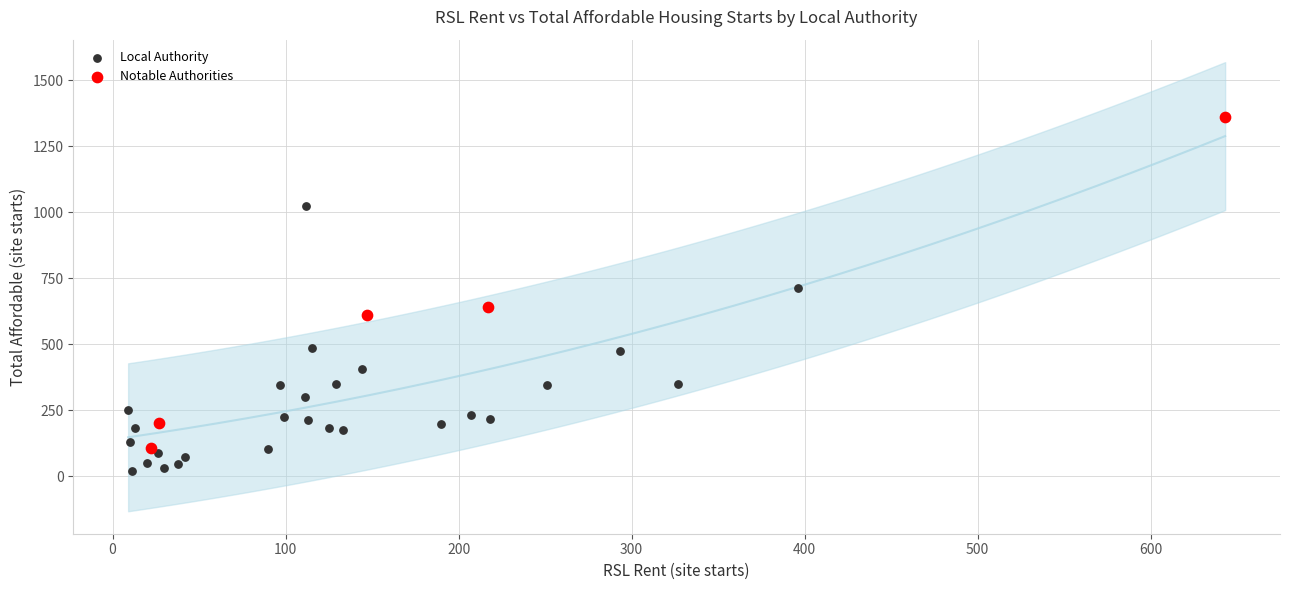

Which series reaches the maximum Y coordinate?

Notable Authorities